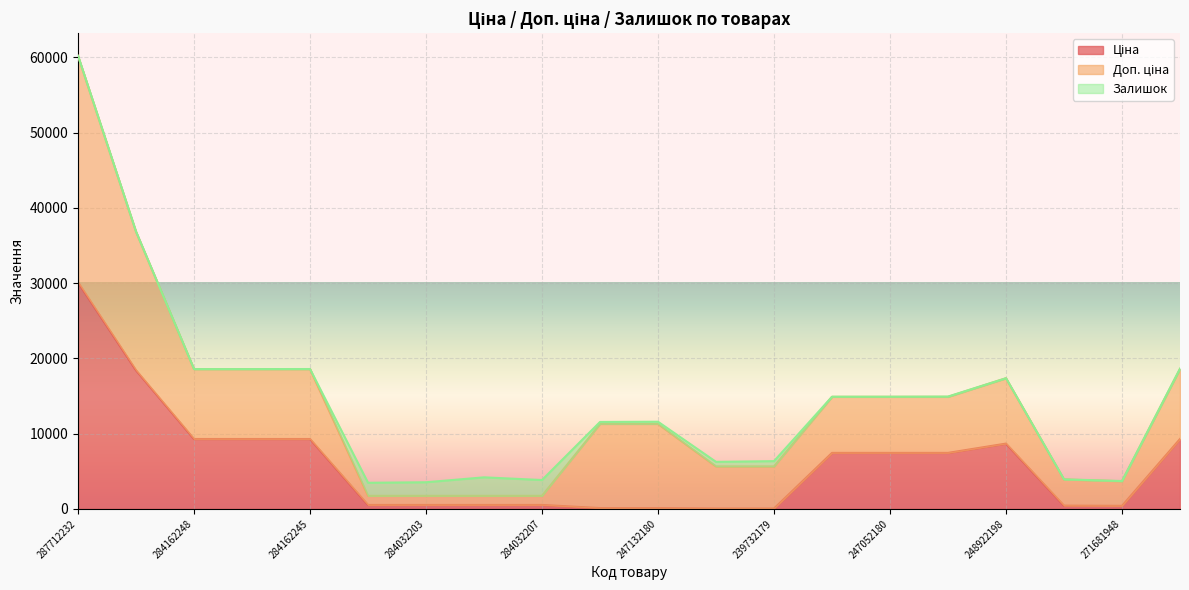

Does the chart display data point markers on the line(s)?

No